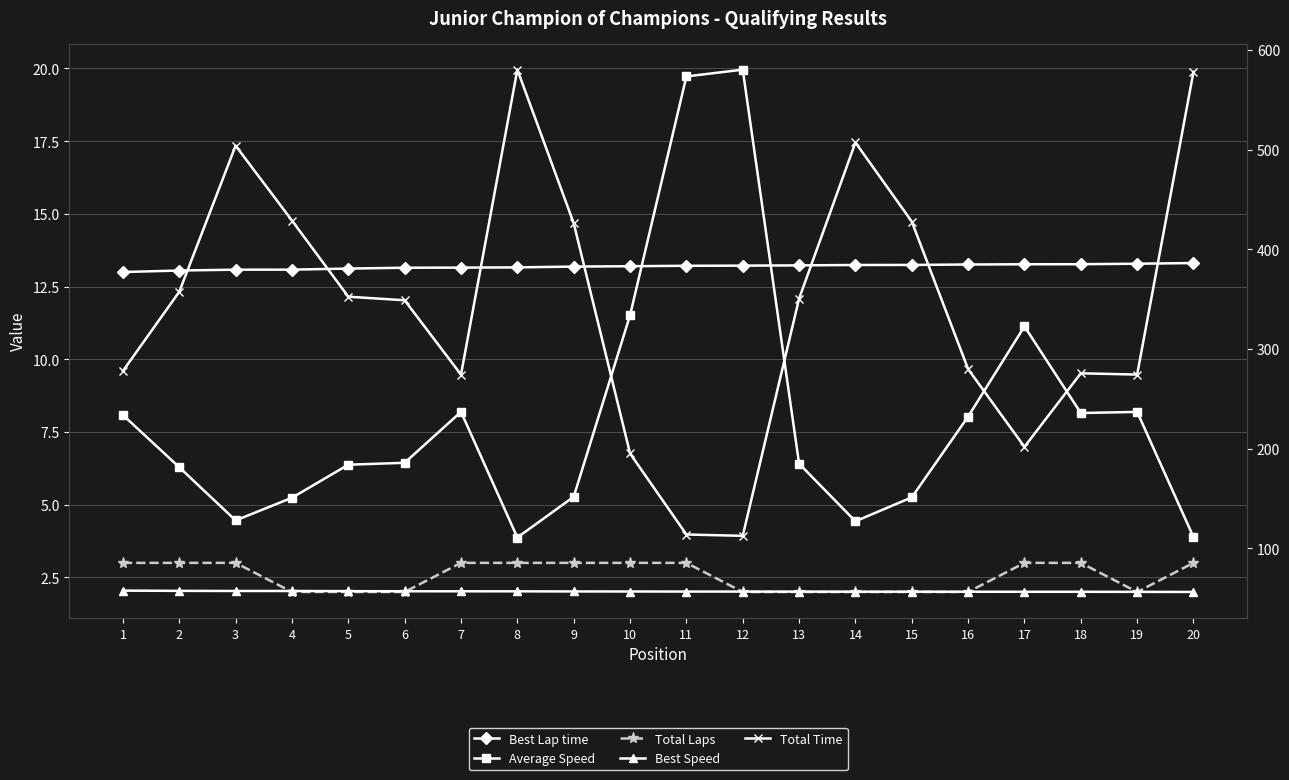

How many data points in Best Lap time are less than 13?

1